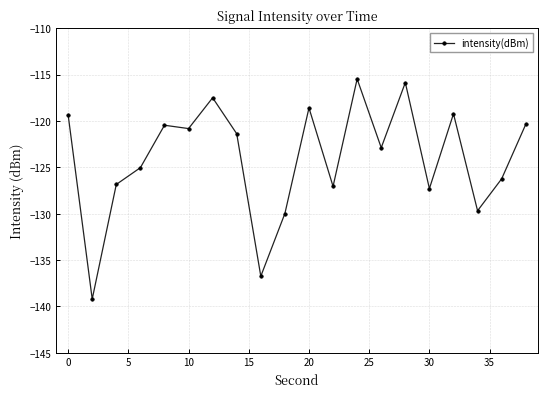

What is the difference between the maximum and minimum values?

23.7